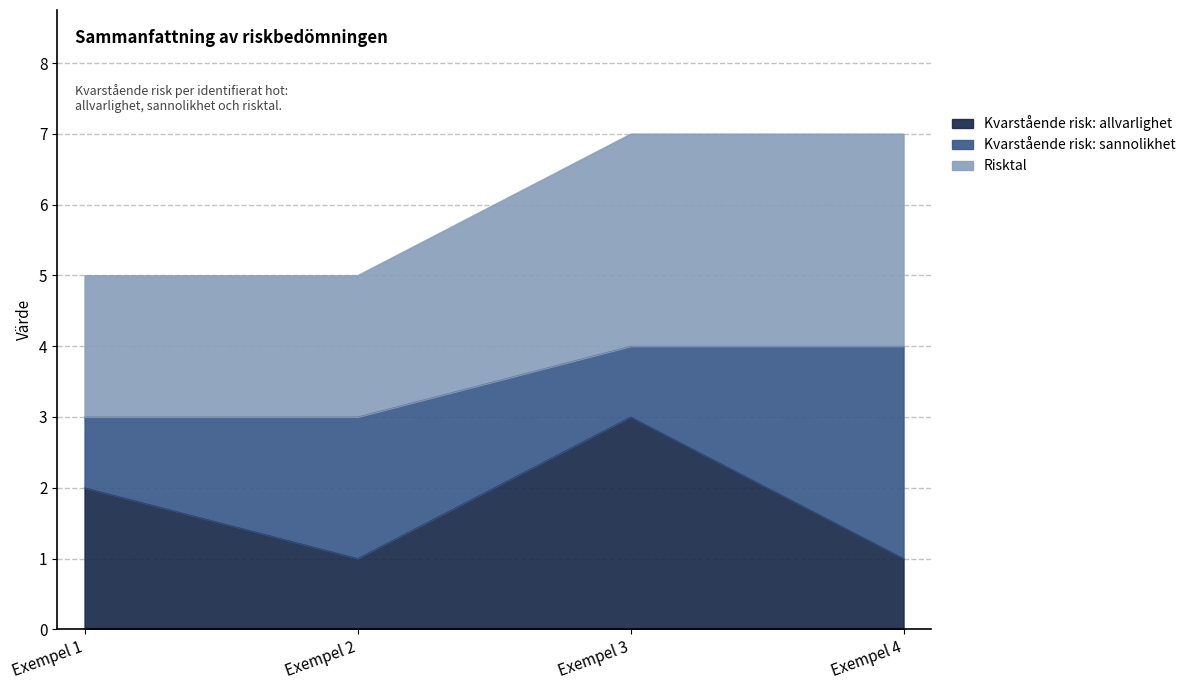

What is the maximum value for Kvarstående risk: allvarlighet?

3